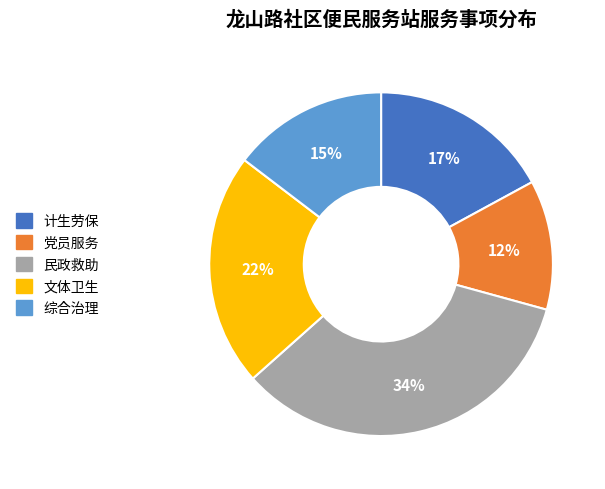

Combined, do 民政救助 and 文体卫生 account for over 50%?

Yes